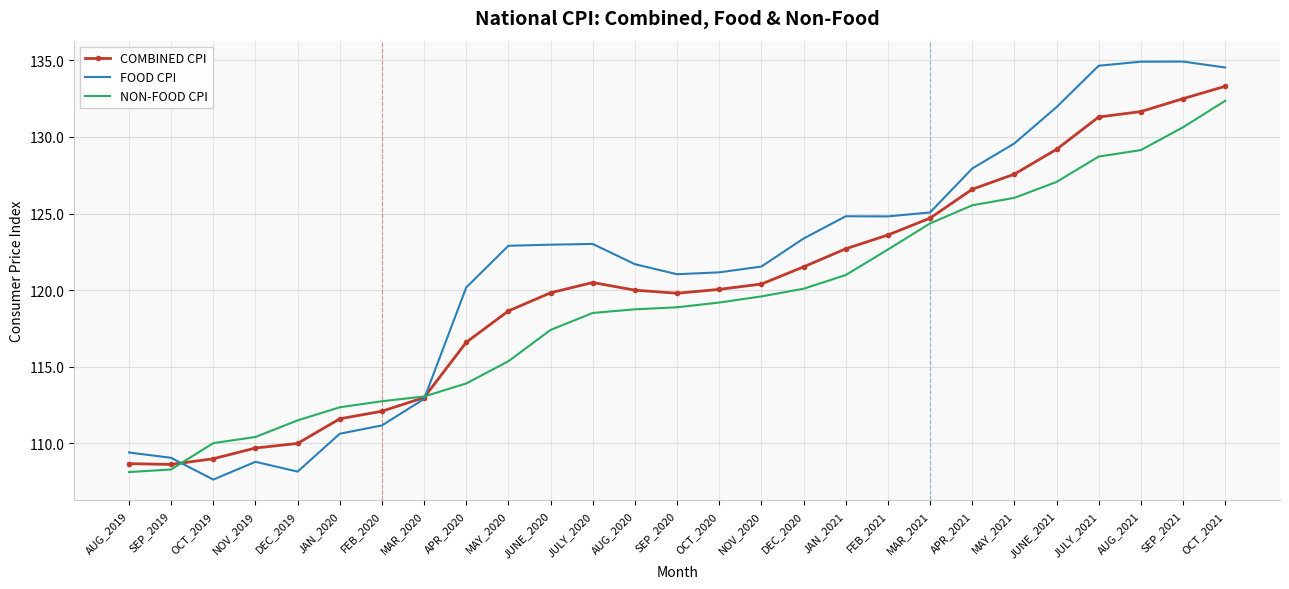

What position from the right is MAR_2021?

8